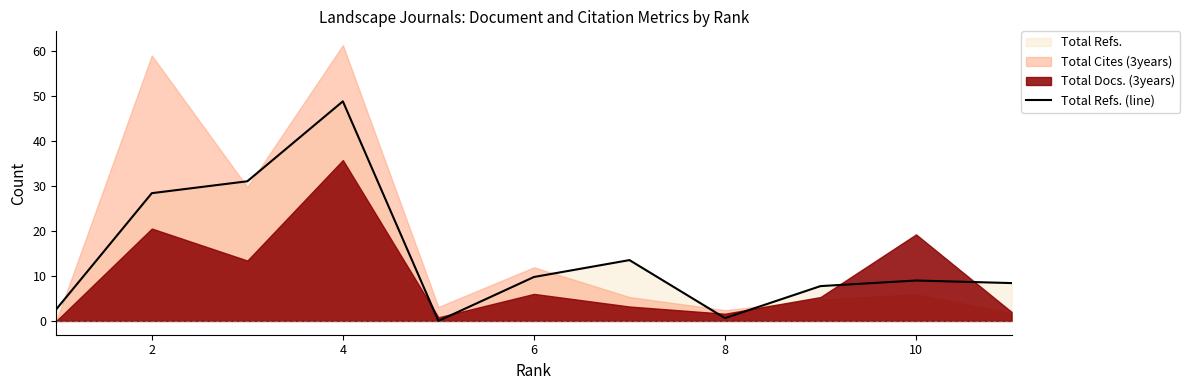

True or false: Total Refs. (line) has a value of 13.1 at 10.

False